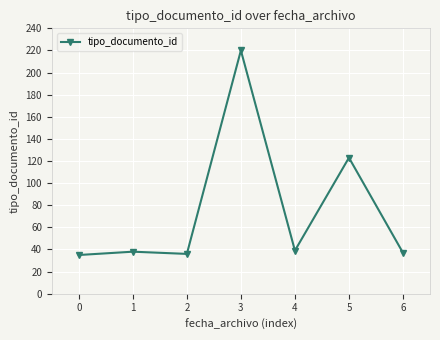

Between 5 and 2, which is larger?

5